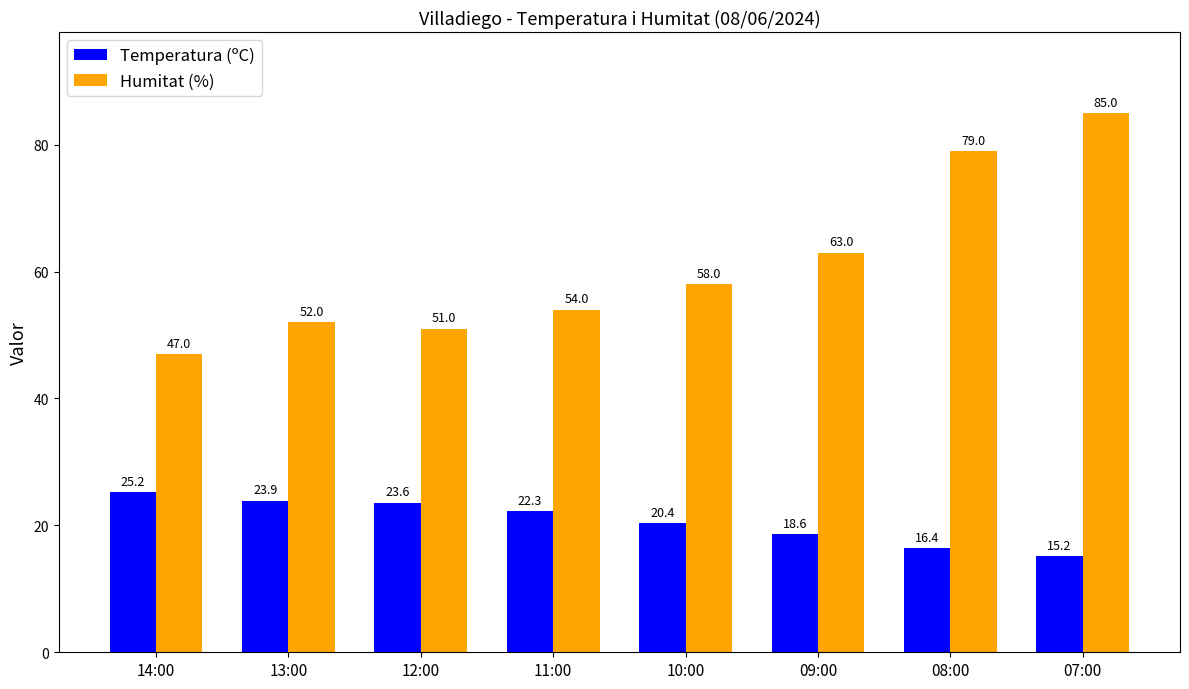

The value of Temperatura (ºC) at 14:00 is 25.2. True or false?

True